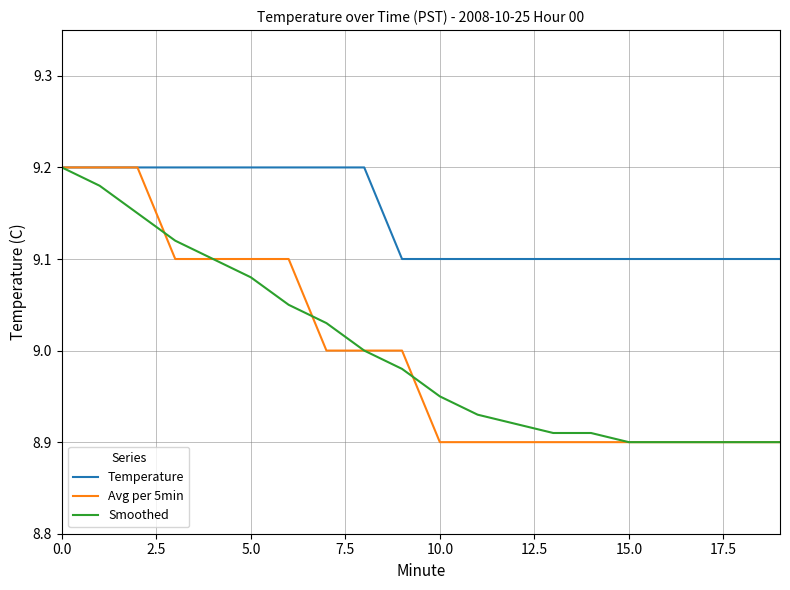

What is the lowest value of the Avg per 5min series?

8.9